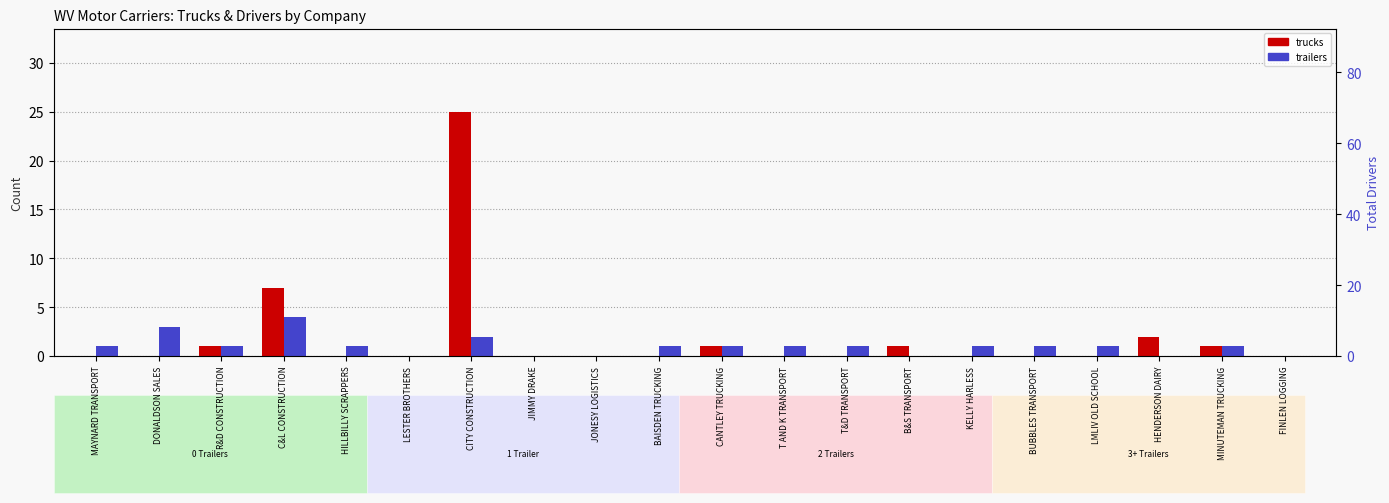

At CANTLEY TRUCKING, list the series in order from smallest to largest.

trucks, trailers